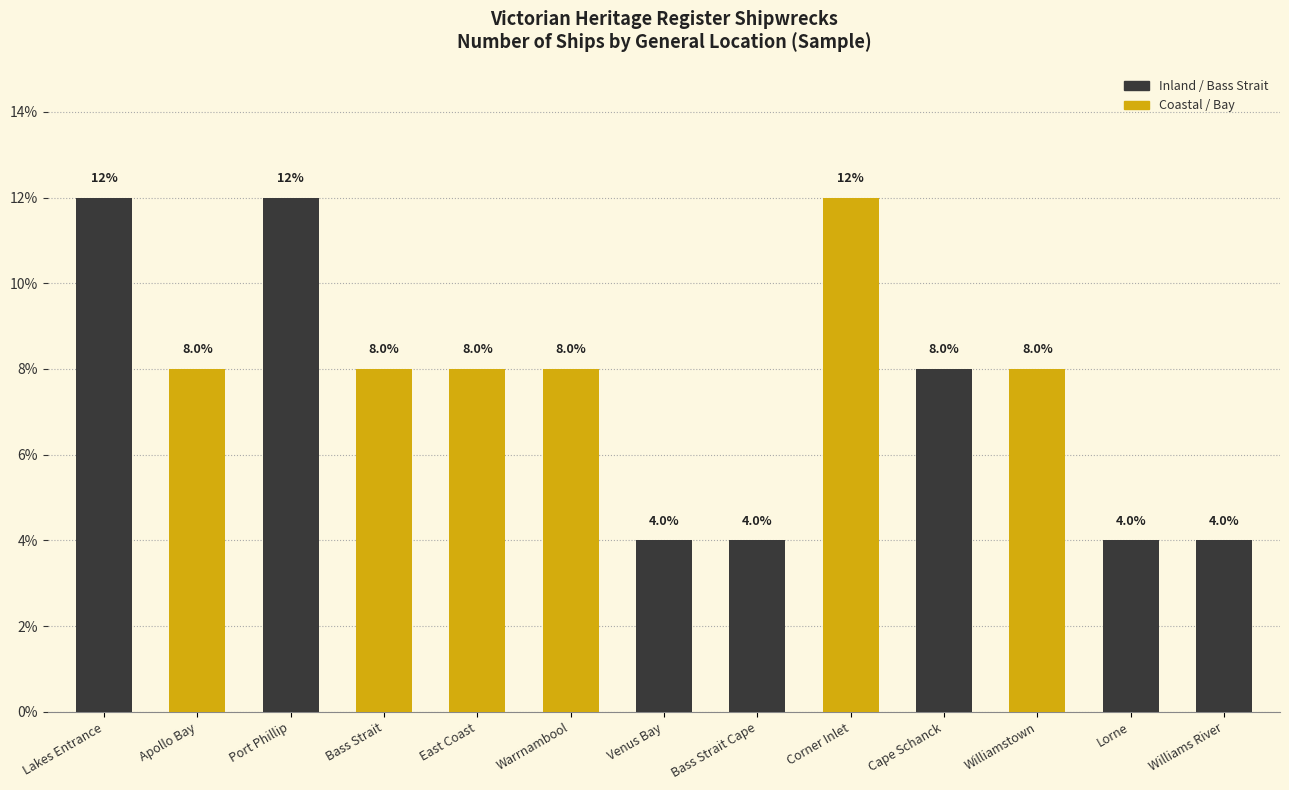

What is the greatest value displayed?

12